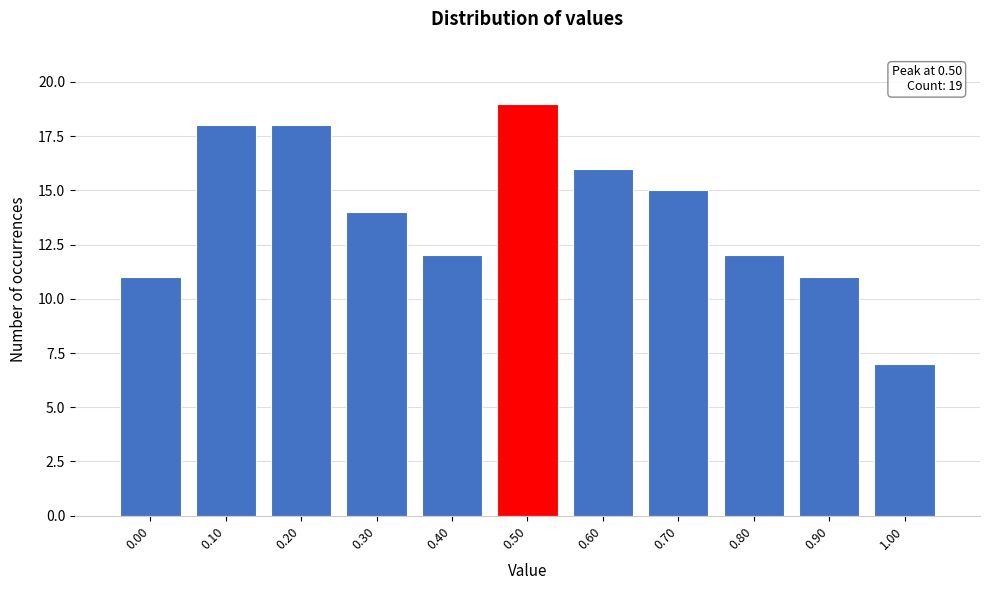

Which range on the x-axis has the tallest bar?

0.45 to 0.55